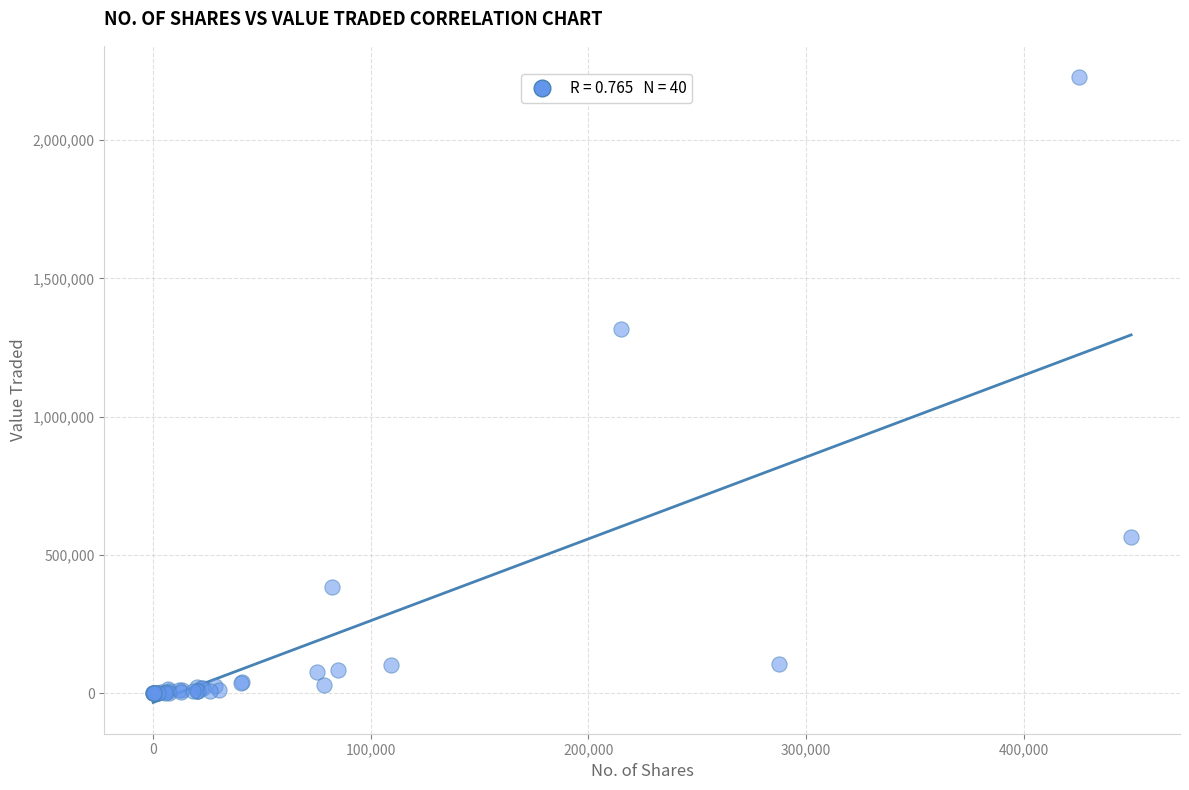

What Y value in the scatter plot is closest to 1113977?

1318624